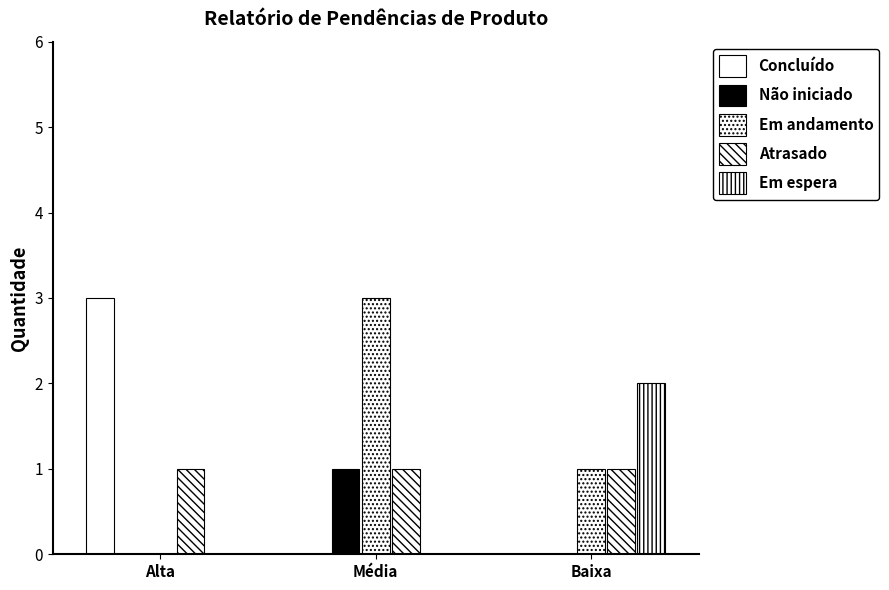

Are the bars horizontal?

No